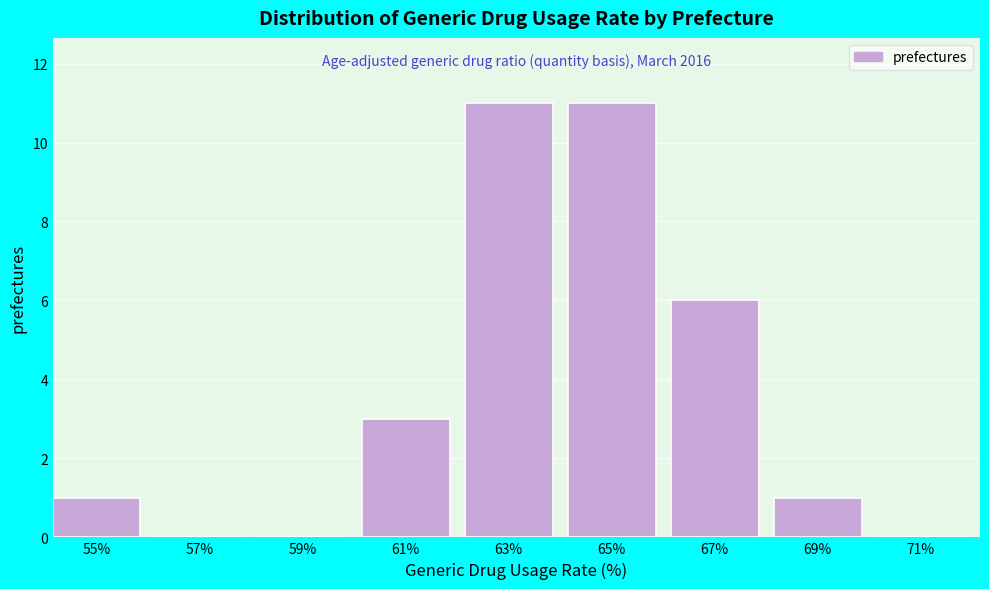

Reading right to left, transcribe all the data shown in this chart.

71%=0	69%=1	67%=6	65%=11	63%=11	61%=3	59%=0	57%=0	55%=1